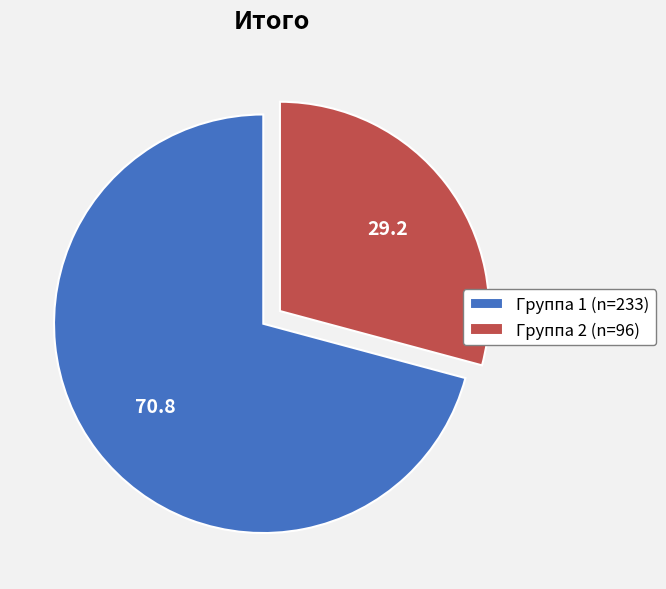

Approximately how many times larger is the value at Группа 2 (n=96) compared to Группа 1 (n=233)?

0.4